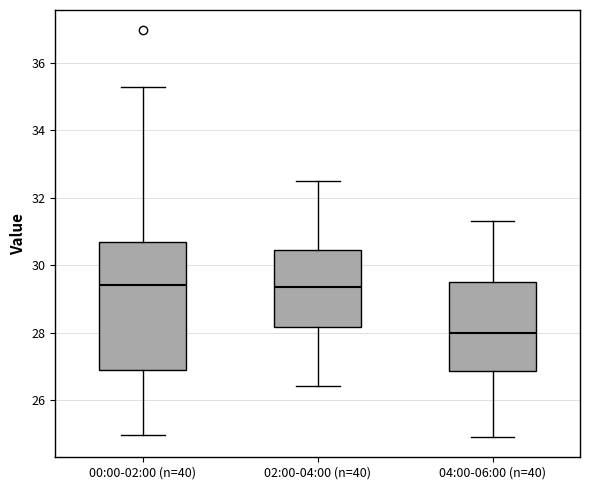

Where is the lower edge of the box for 00:00-02:00 (n=40) on the y-axis? The values are not printed on the chart, so give them approximately, as read against the axis.

26.8